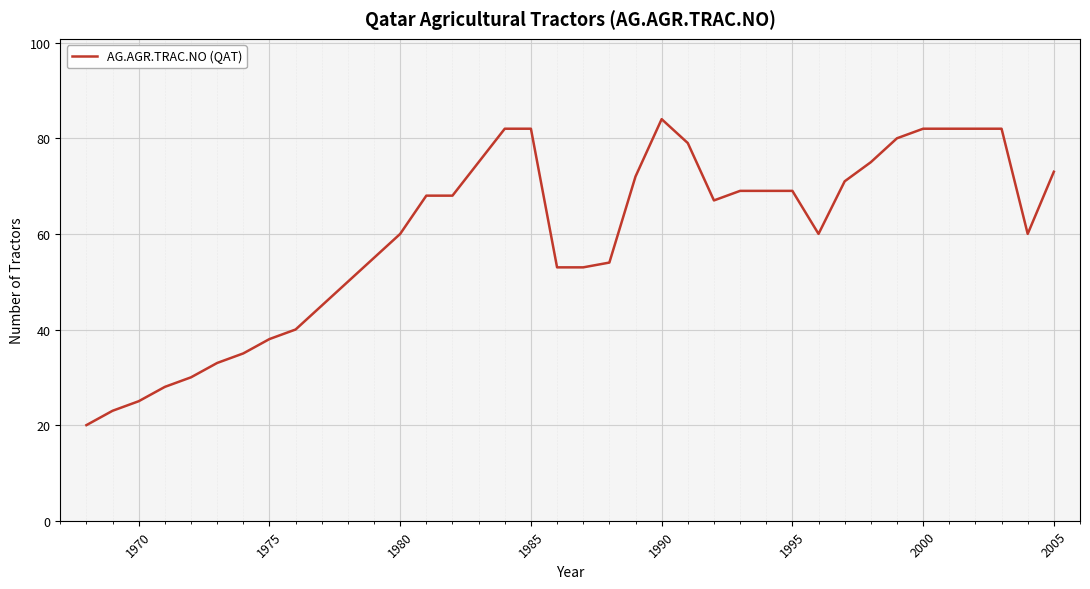

What is the minimum value shown in the chart?

20